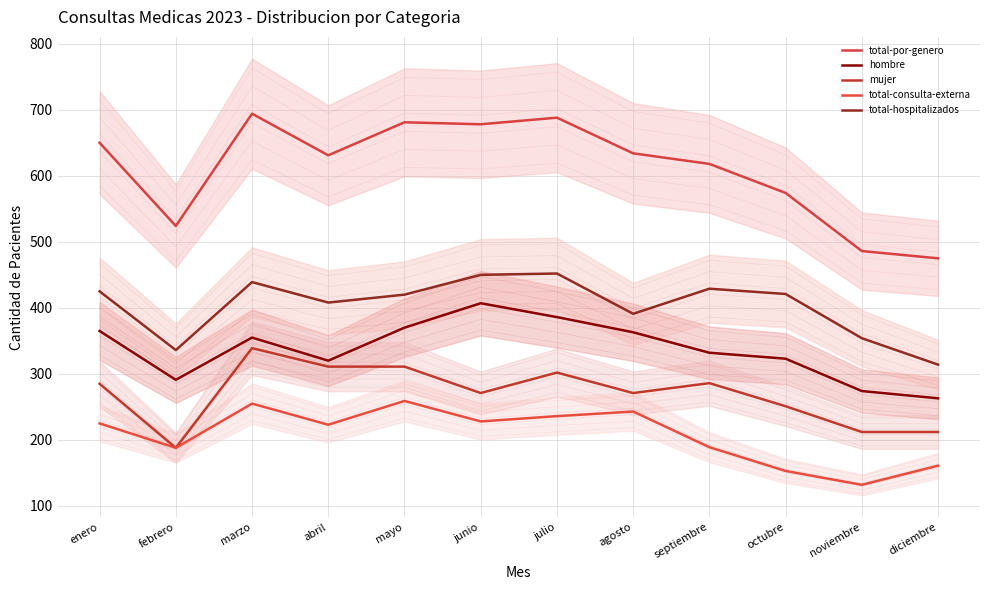

List the series in order of their peak value, lowest first.

total-consulta-externa, mujer, hombre, total-hospitalizados, total-por-genero